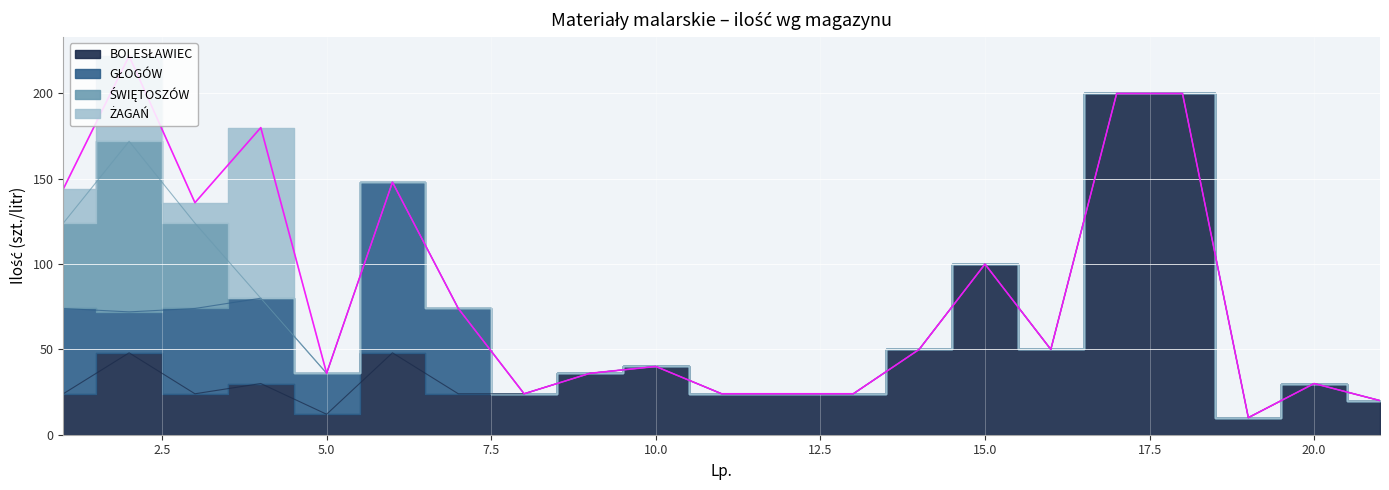

Which series has the largest range (max minus min)?

BOLESŁAWIEC